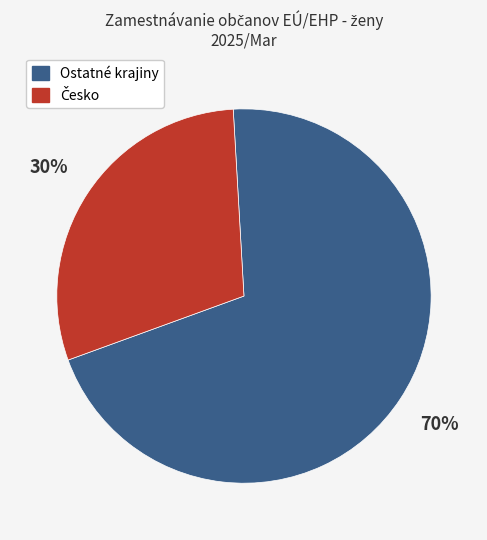

Is there a majority slice in this chart?

Yes